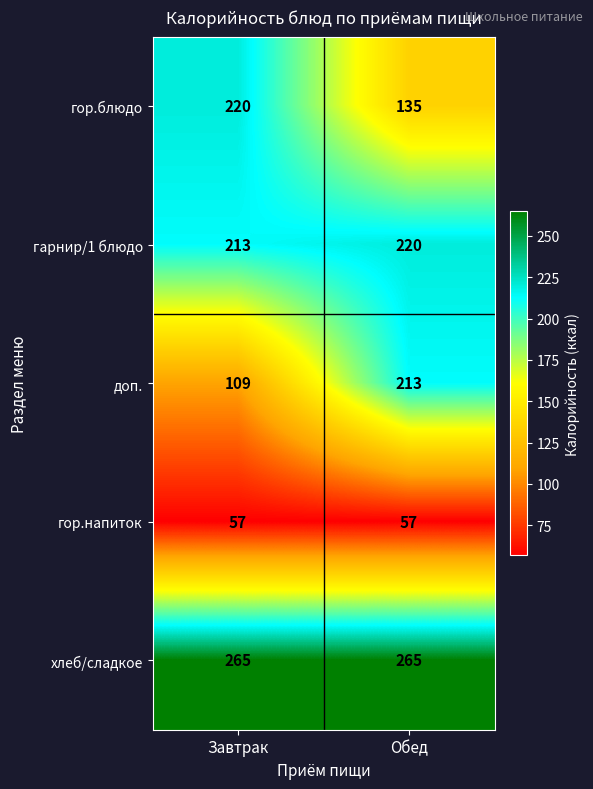

At which category is the sum across all series the highest?

Обед